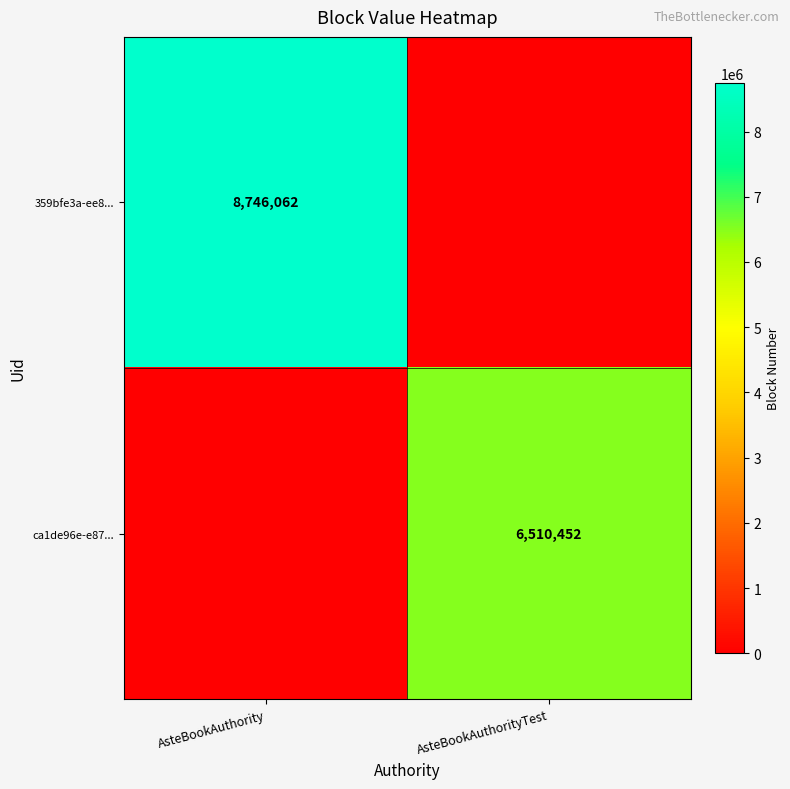

The value of ca1de96e-e87... at AsteBookAuthorityTest is 6510452. True or false?

True